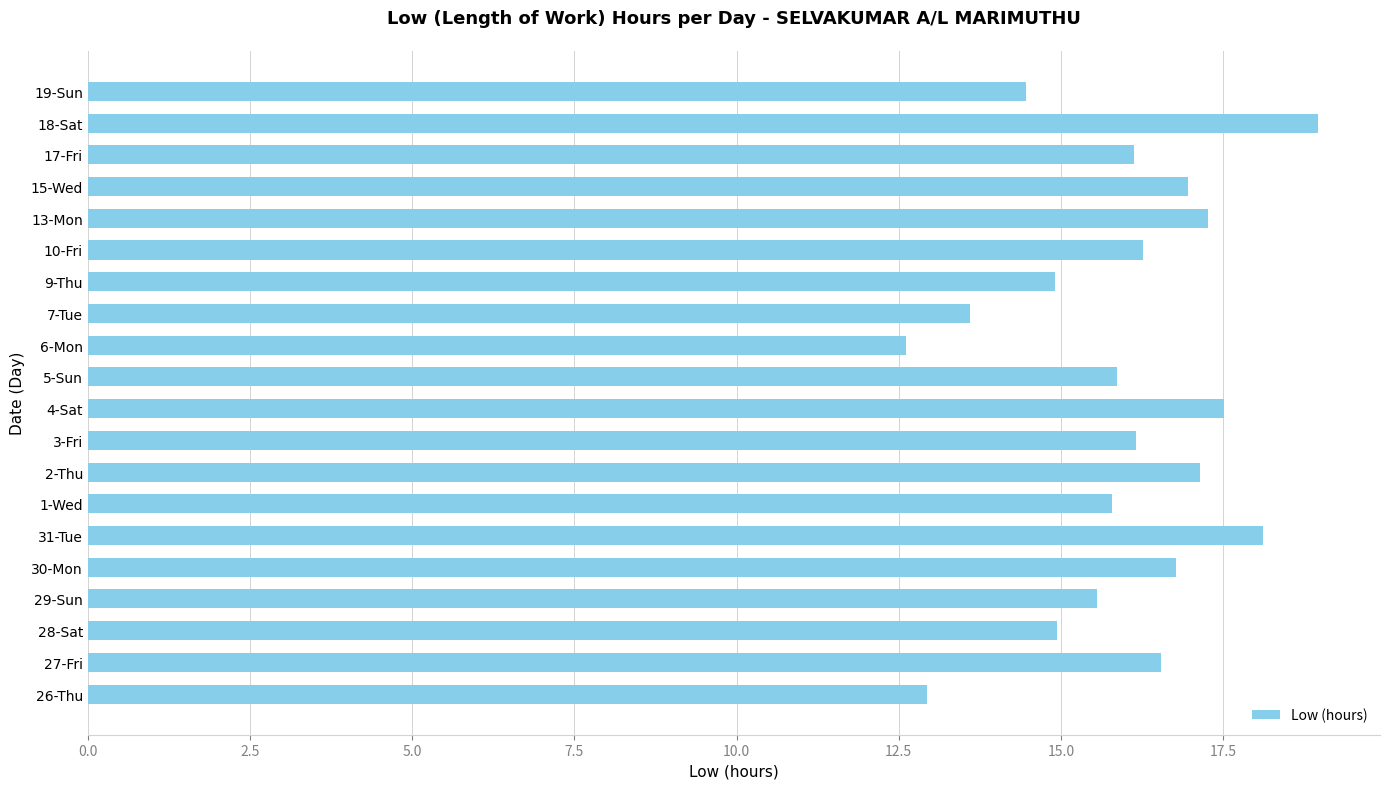

Does the chart contain any negative values?

No